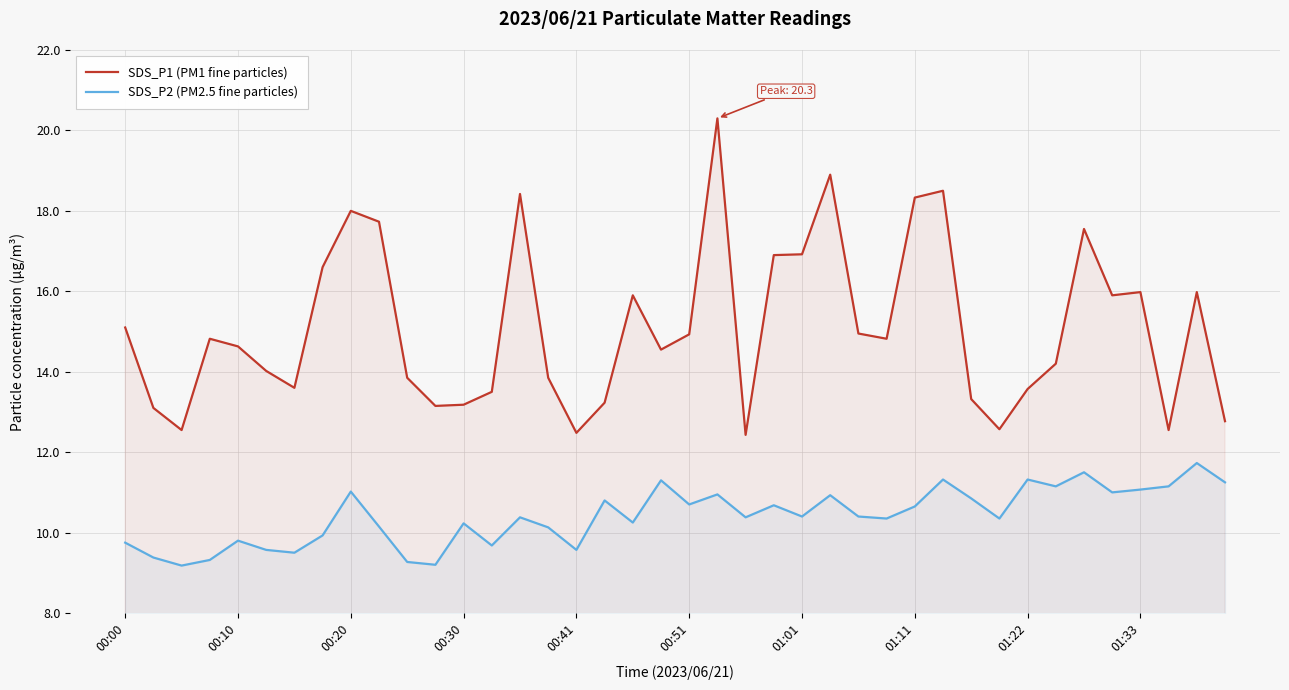

What is the maximum value for SDS_P1 (PM1 fine particles)?

20.3